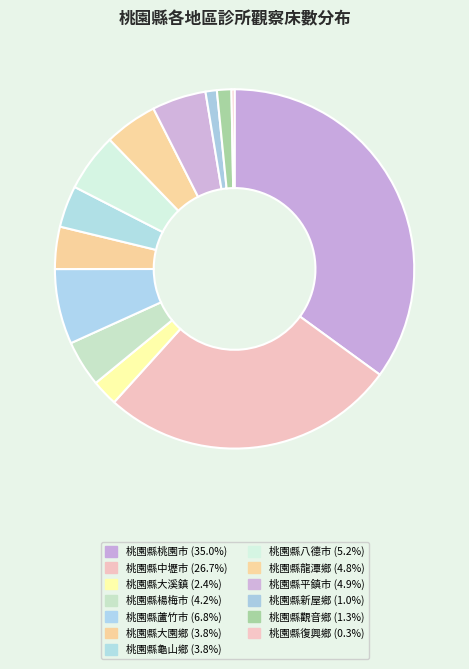

How many slices are in this pie chart?

13